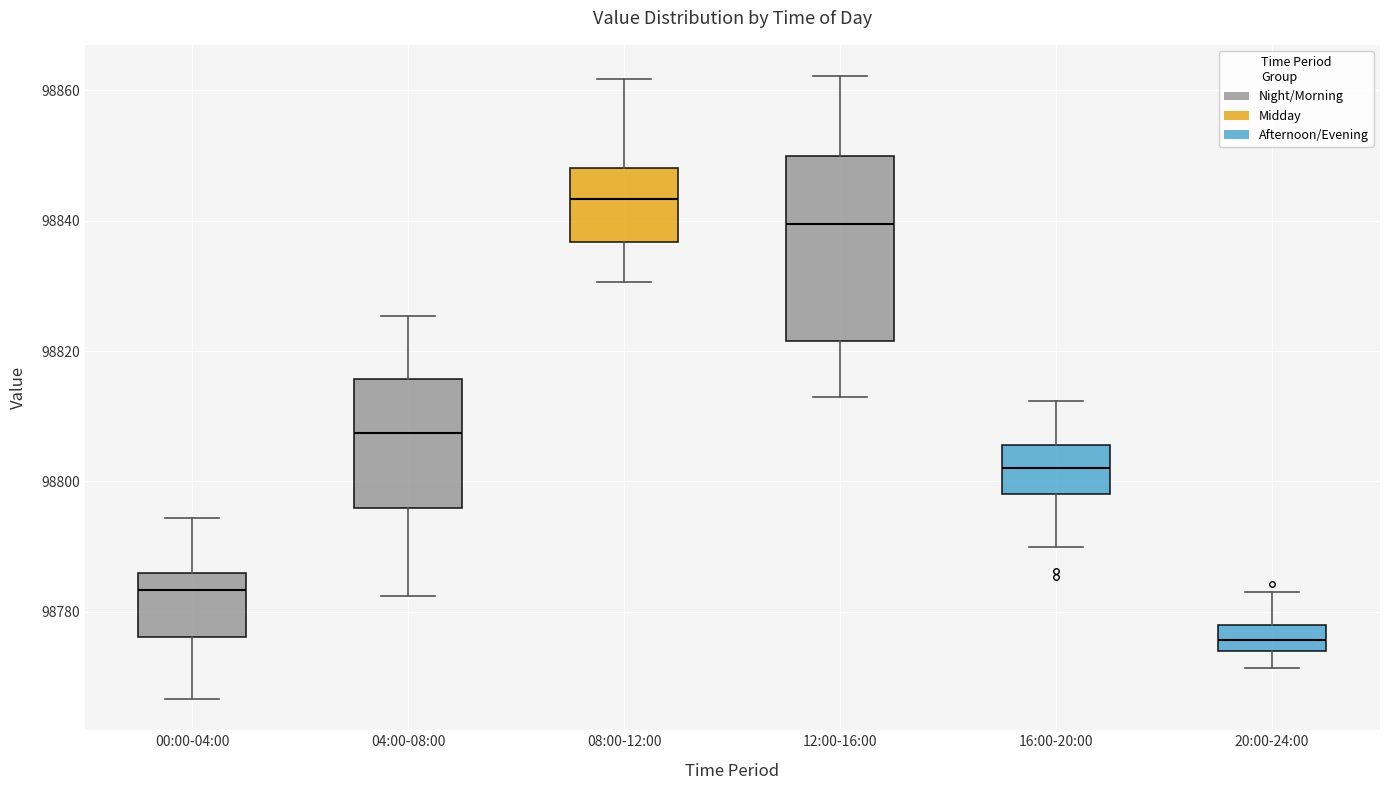

Which box has the lowest median line?

20:00-24:00